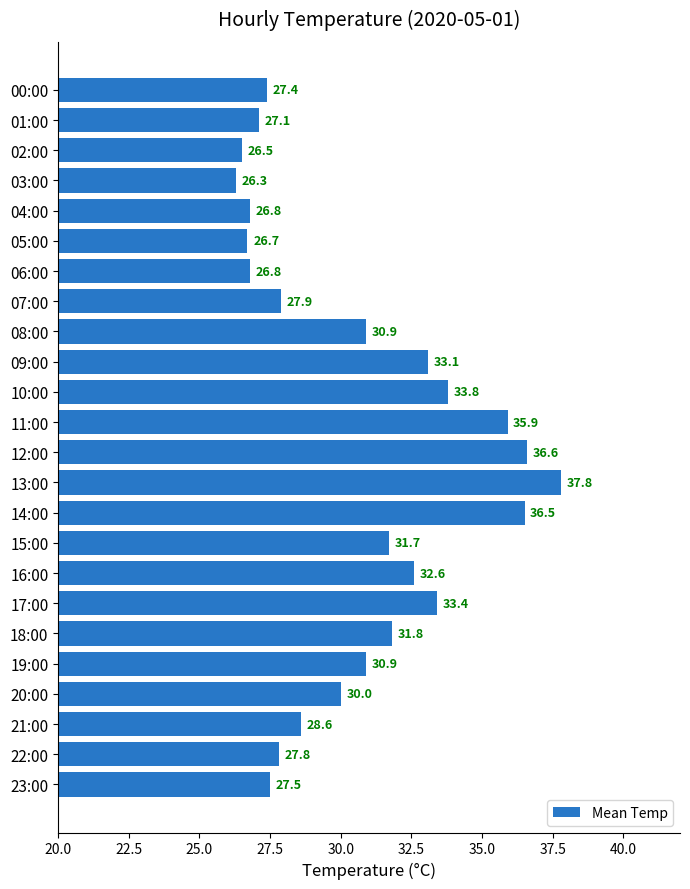

Reading bottom to top, extract all data points from this chart.

27.5	27.8	28.6	30.0	30.9	31.8	33.4	32.6	31.7	36.5	37.8	36.6	35.9	33.8	33.1	30.9	27.9	26.8	26.7	26.8	26.3	26.5	27.1	27.4